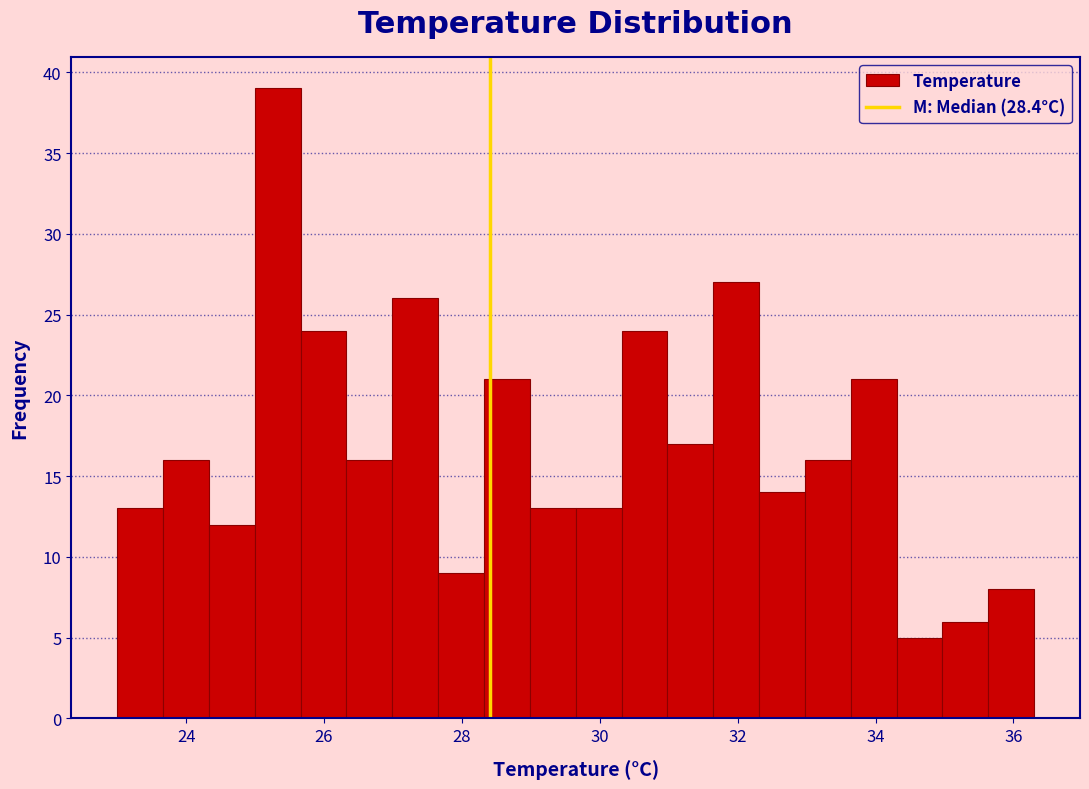

Read against the x-axis, roughly where is the centre of the tallest bar?

25.4